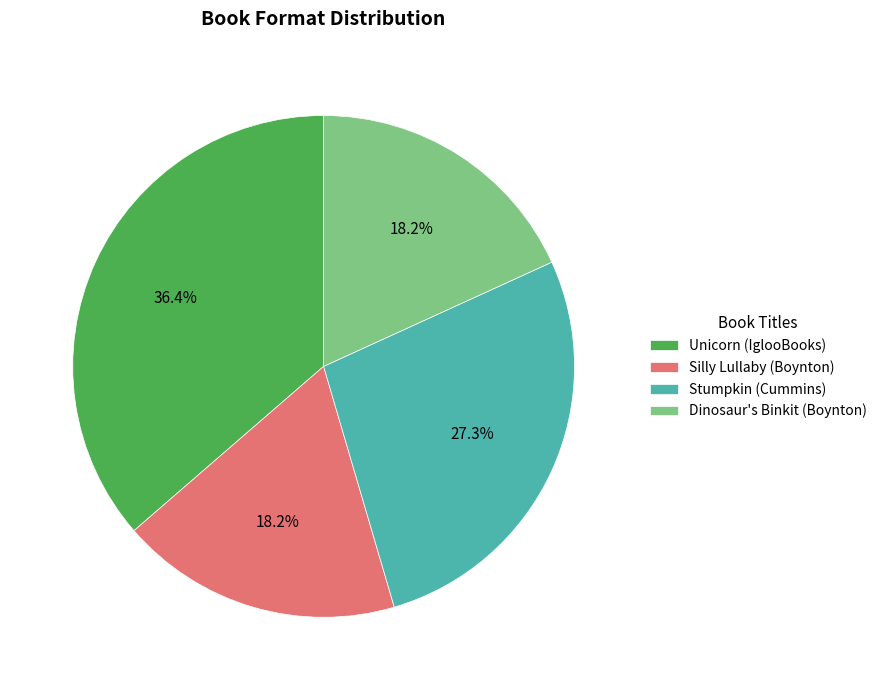

Which has a higher value, Unicorn (IglooBooks) or Stumpkin (Cummins)?

Unicorn (IglooBooks)